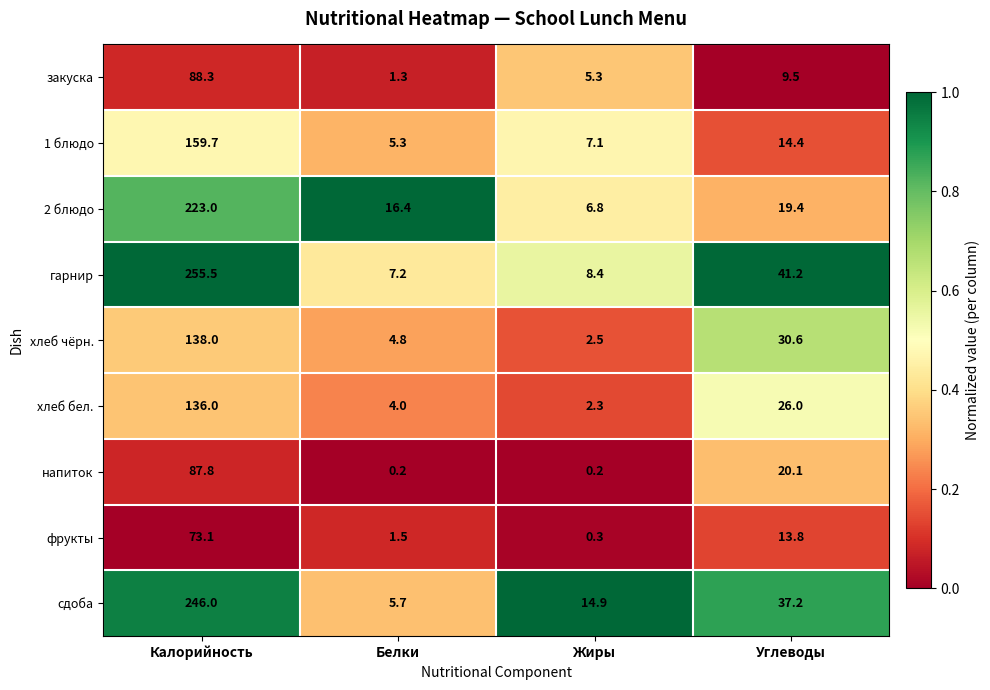

The value of 1 блюдо at Калорийность is 287.2. True or false?

False